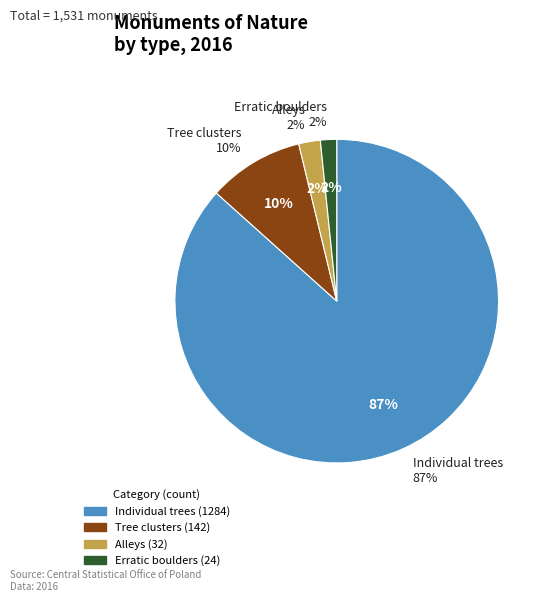

Which slice is the largest?

Individual trees